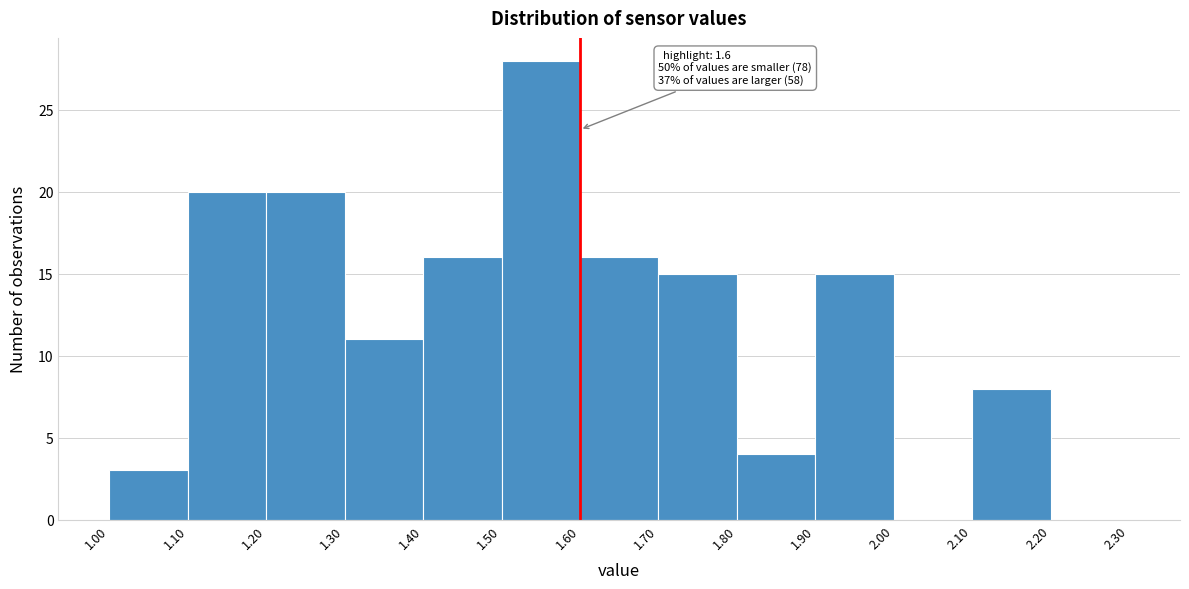

Which range on the x-axis has the tallest bar?

1.50 to 1.60